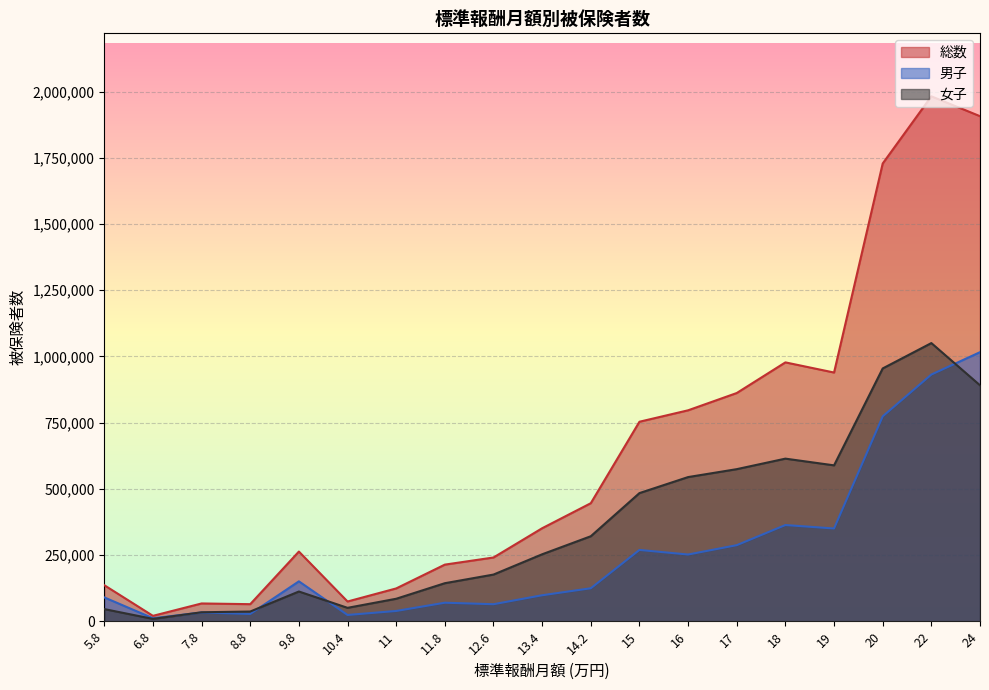

What is the difference between the highest and lowest values at 22?

1050513